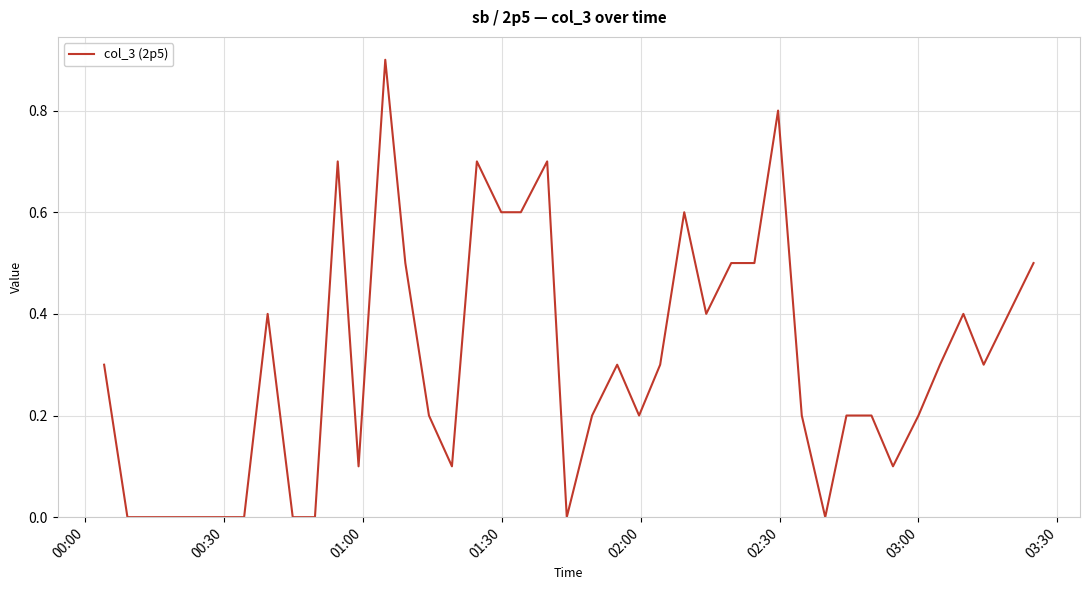

What is the difference between the maximum and minimum values?

0.9